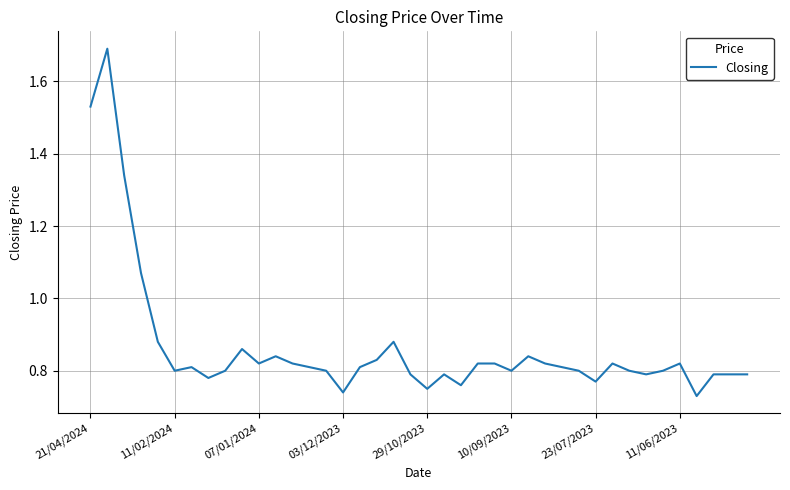

What is the difference between the maximum and minimum values?

1.0